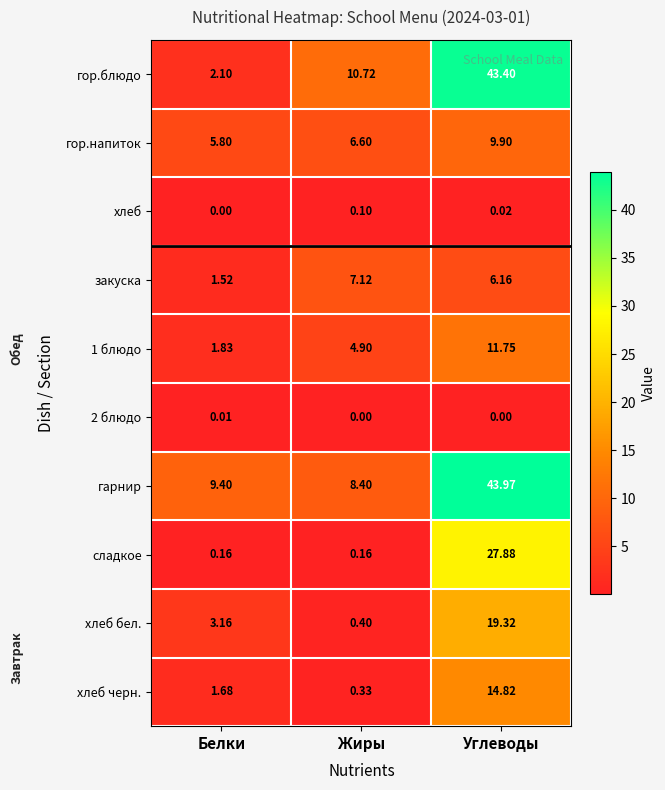

At which label does 1 блюдо reach its peak?

Углеводы